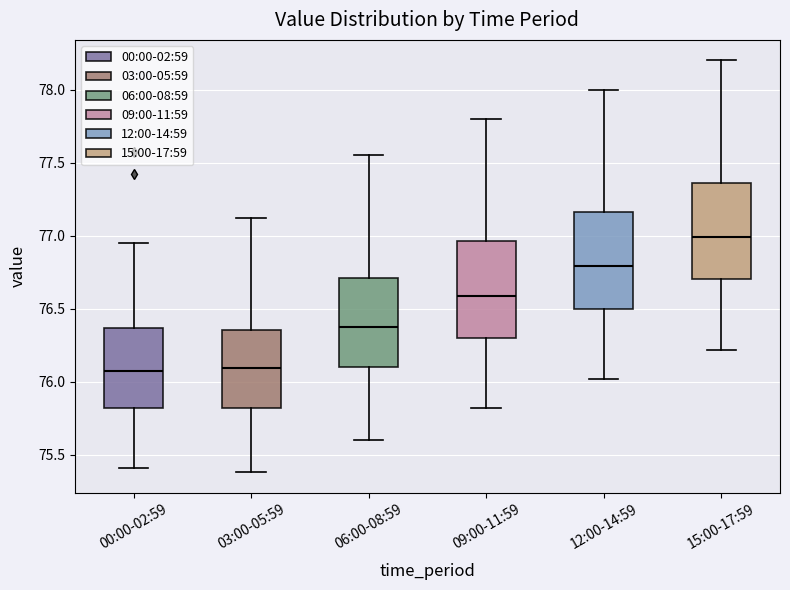

Reading left to right, read every box against the y-axis: the position of its median line, the range the box covers, and the ends of its whiskers. The values are not printed on the chart, so give them approximately, as read against the axis.

00:00-02:59: median 76.10, box 75.80 to 76.35, whiskers 75.40 to 76.95
03:00-05:59: median 76.10, box 75.80 to 76.35, whiskers 75.40 to 77.10
06:00-08:59: median 76.40, box 76.10 to 76.70, whiskers 75.60 to 77.55
09:00-11:59: median 76.60, box 76.30 to 76.95, whiskers 75.80 to 77.80
12:00-14:59: median 76.80, box 76.50 to 77.15, whiskers 76.00 to 78.00
15:00-17:59: median 77.00, box 76.70 to 77.35, whiskers 76.20 to 78.20